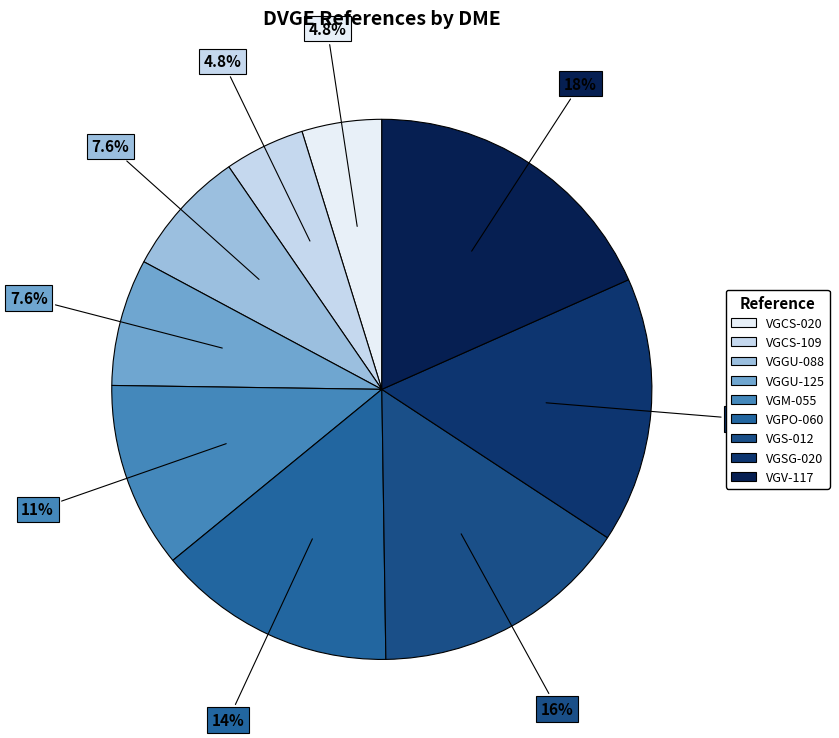

Rank the categories by value from highest to lowest.

VGV-117, VGSG-020, VGS-012, VGPO-060, VGM-055, VGGU-125, VGGU-088, VGCS-109, VGCS-020